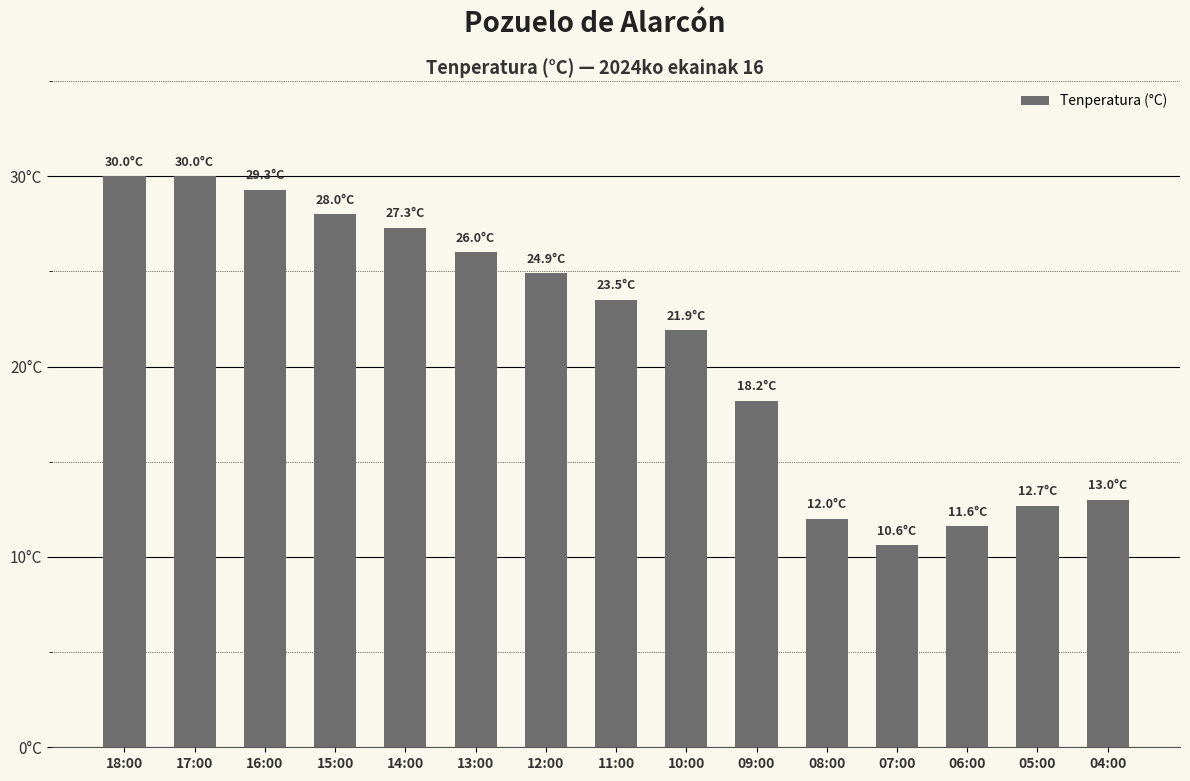

What is the average value?

21.3